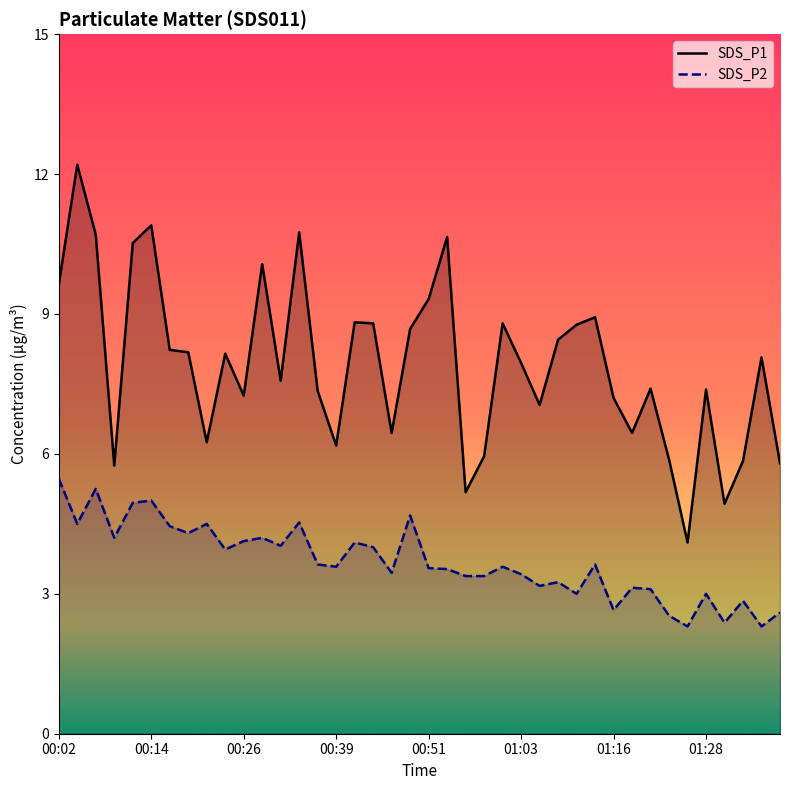

What is the sum of the SDS_P2 values at 17 and 11?

8.2